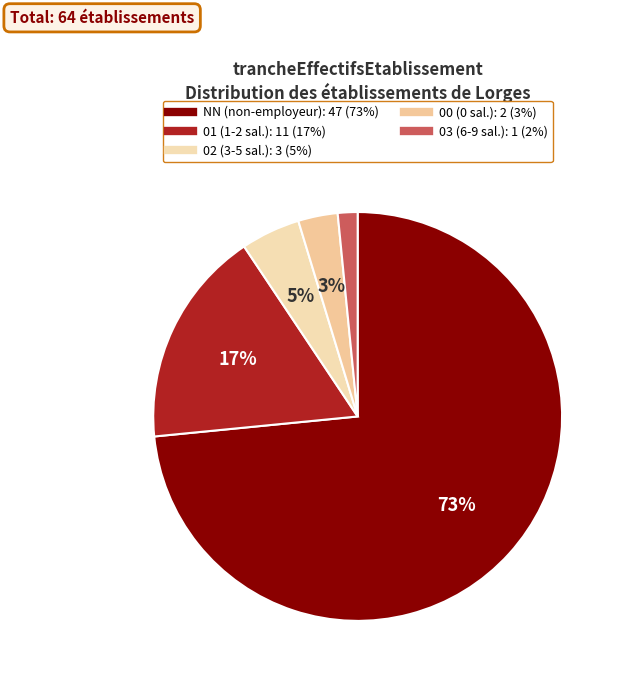

To the nearest percent, what percentage of the pie is 03?

2%